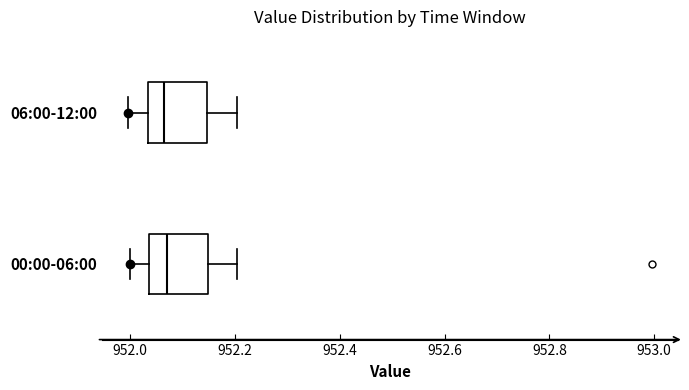

Where is the left edge of the box for 06:00-12:00 on the x-axis? The values are not printed on the chart, so give them approximately, as read against the axis.

952.04